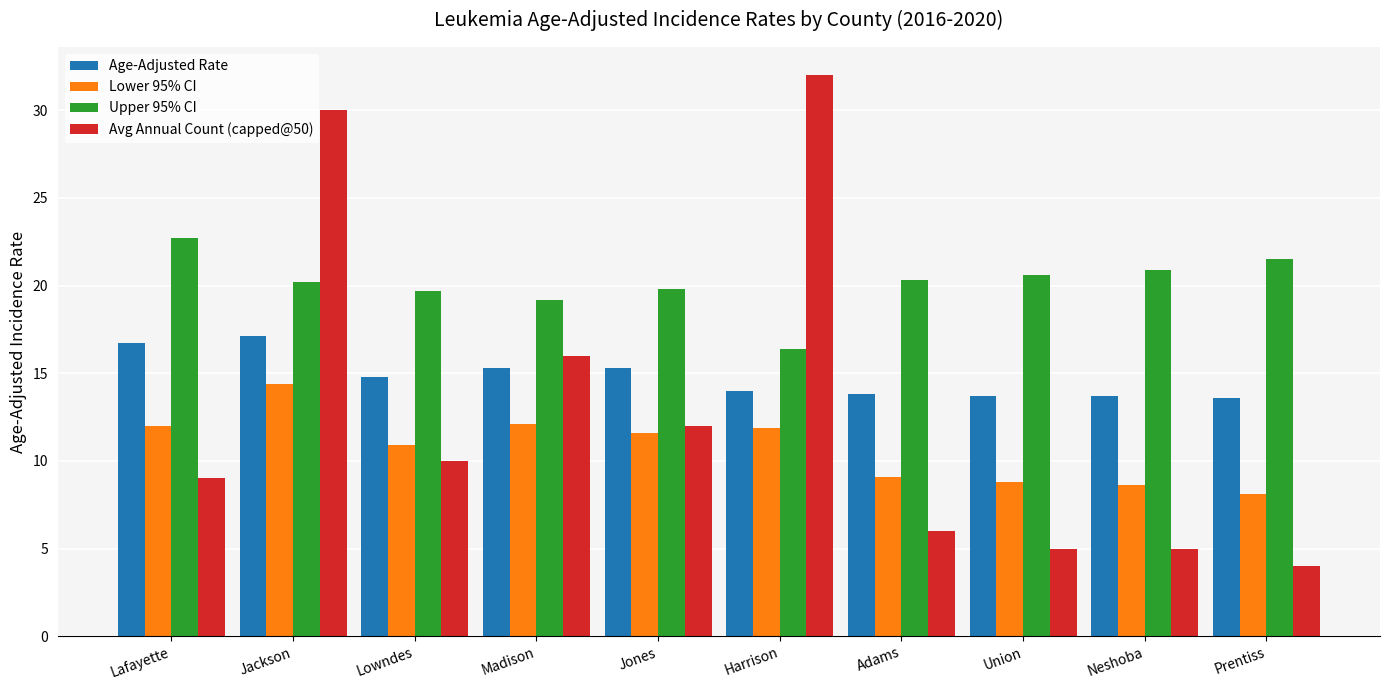

Which series changed the most between Madison and Union?

Avg Annual Count (capped@50)